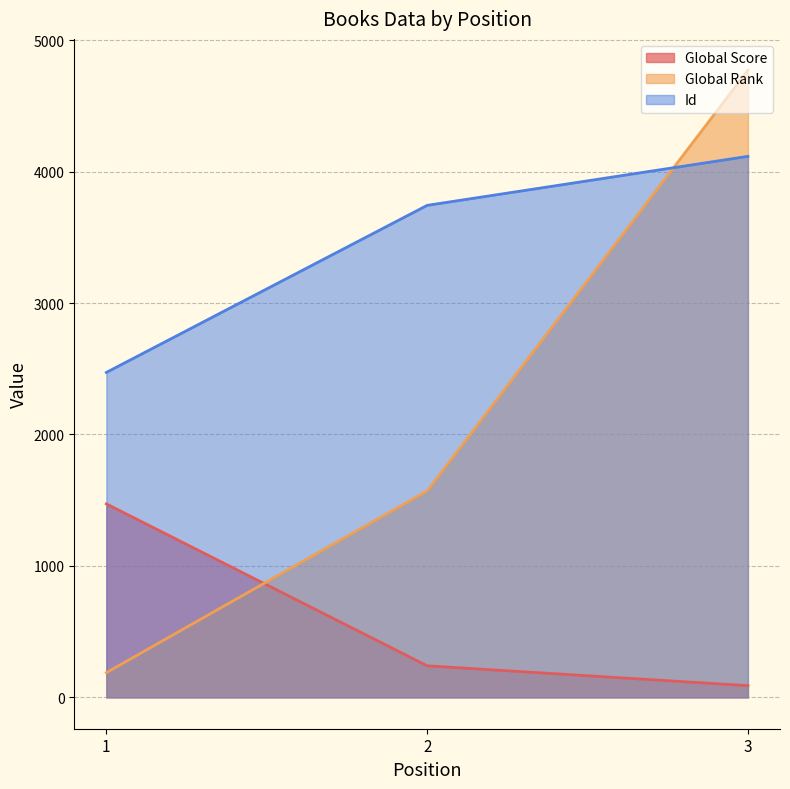

What is the difference between the maximum and second lowest values in the Global Score series?

1232